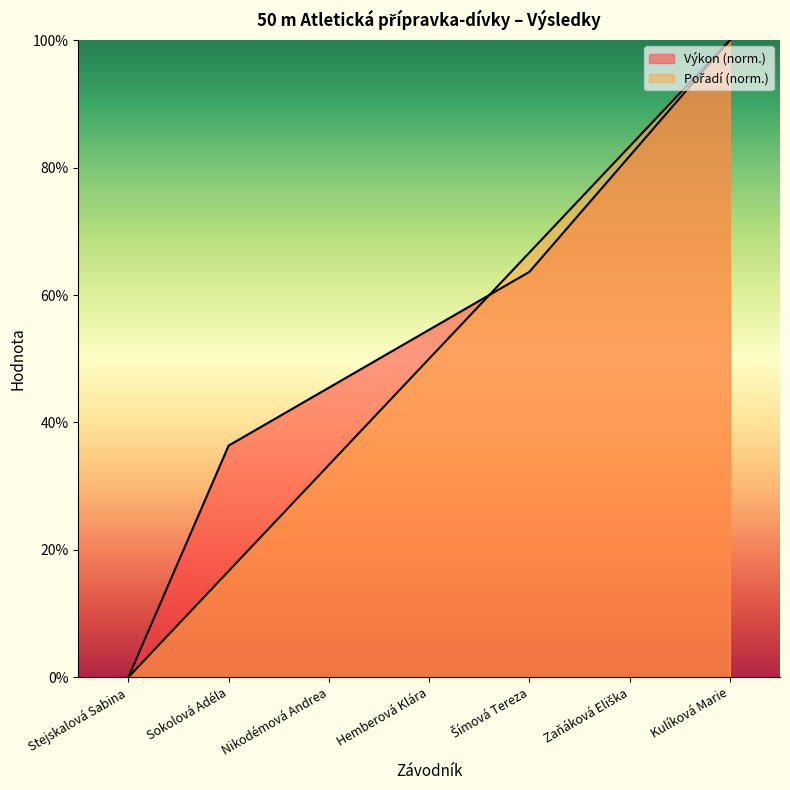

List the series in order of their overall mean, lowest first.

Pořadí, Výkon